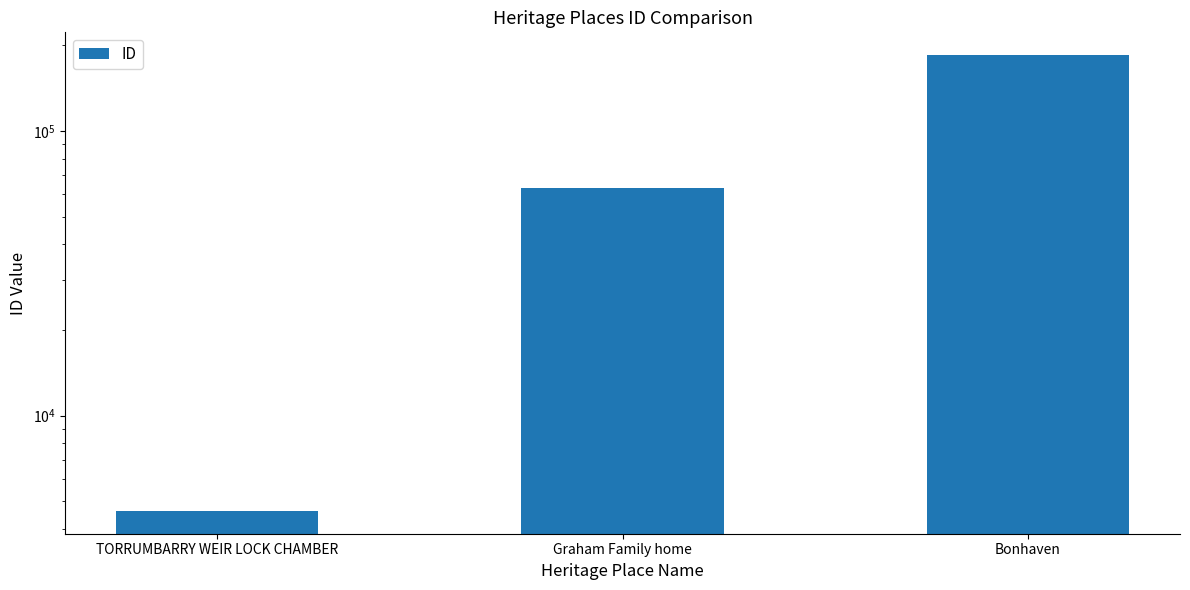

List the labels in order of value, largest first.

Bonhaven, Graham Family home, TORRUMBARRY WEIR LOCK CHAMBER